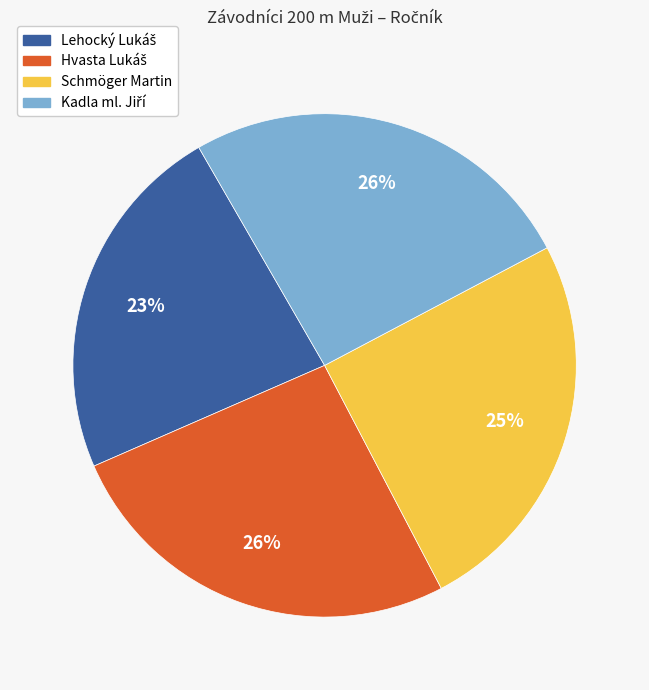

Is there any slice that represents more than half of the pie?

No